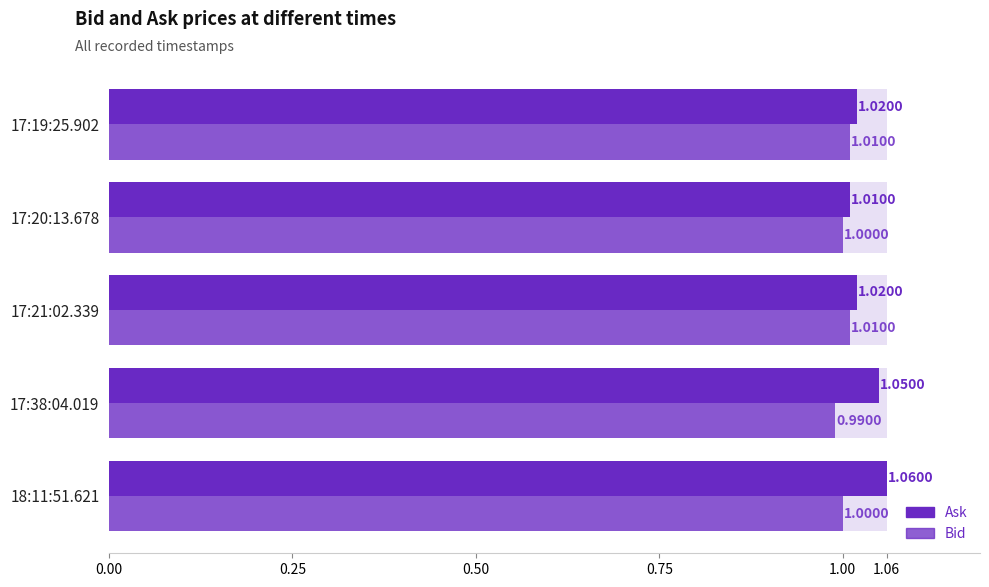

Which series has the largest total across all categories?

Ask